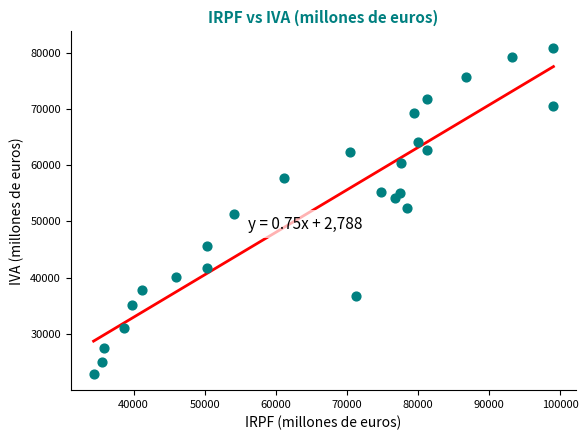

What is the range of Y values (max minus min)?

57967